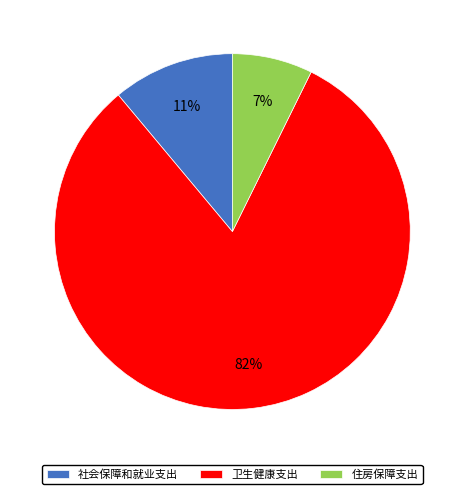

Combined, do 住房保障支出 and 社会保障和就业支出 account for over 50%?

No